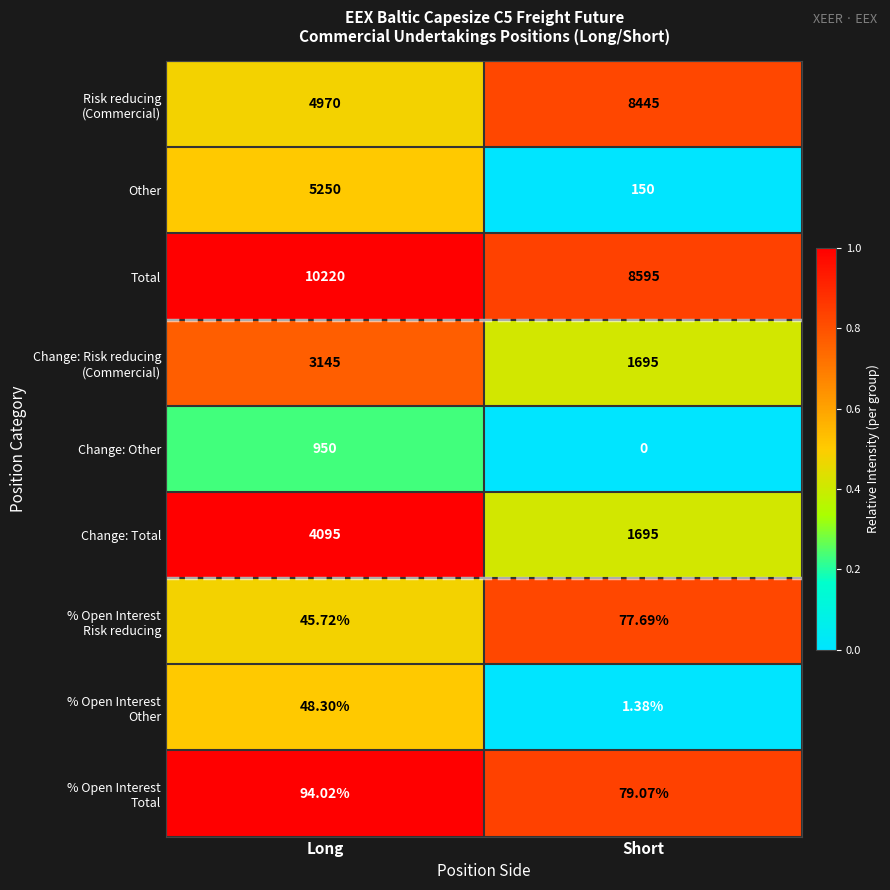

At which category is the sum across all series the highest?

Long